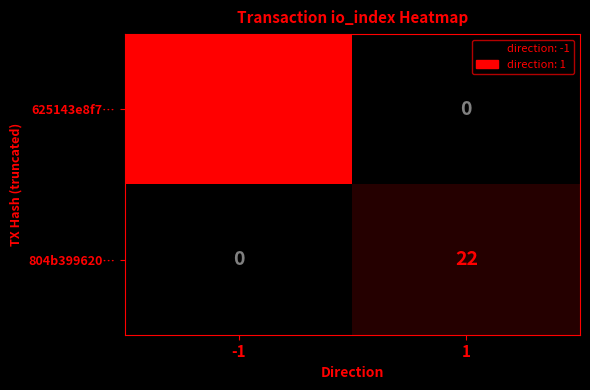

Between -1 and 1, which series saw the biggest shift?

625143e8f7…